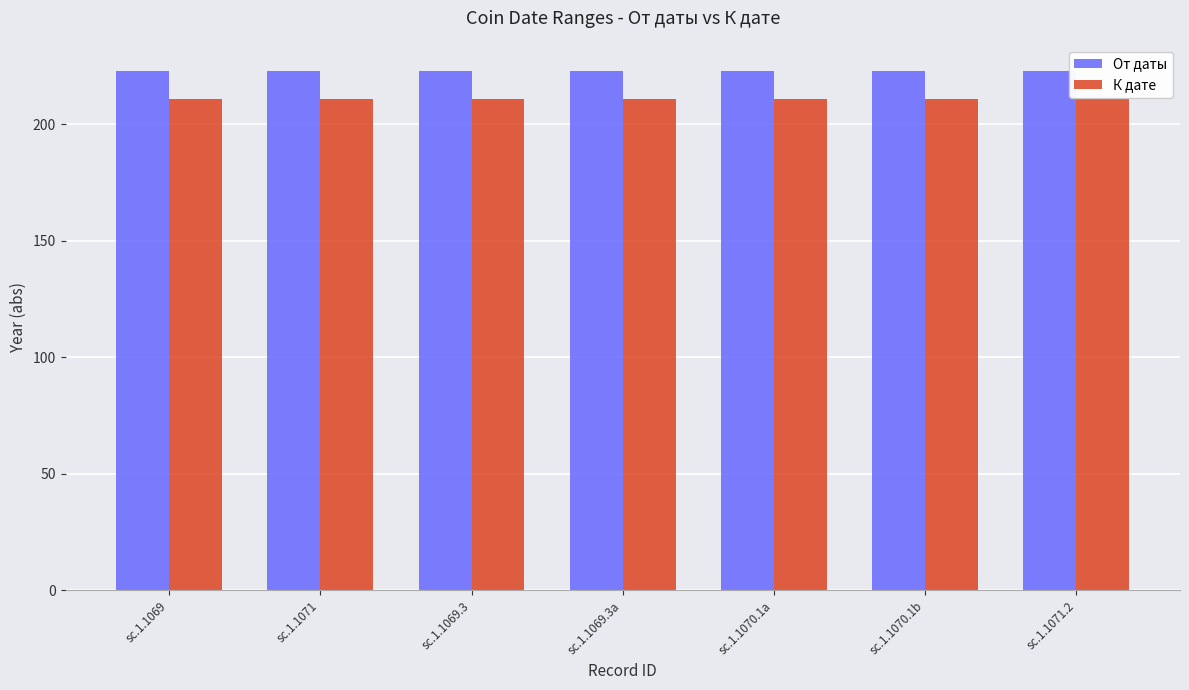

Rank the series by their average value, from highest to lowest.

От даты, К дате